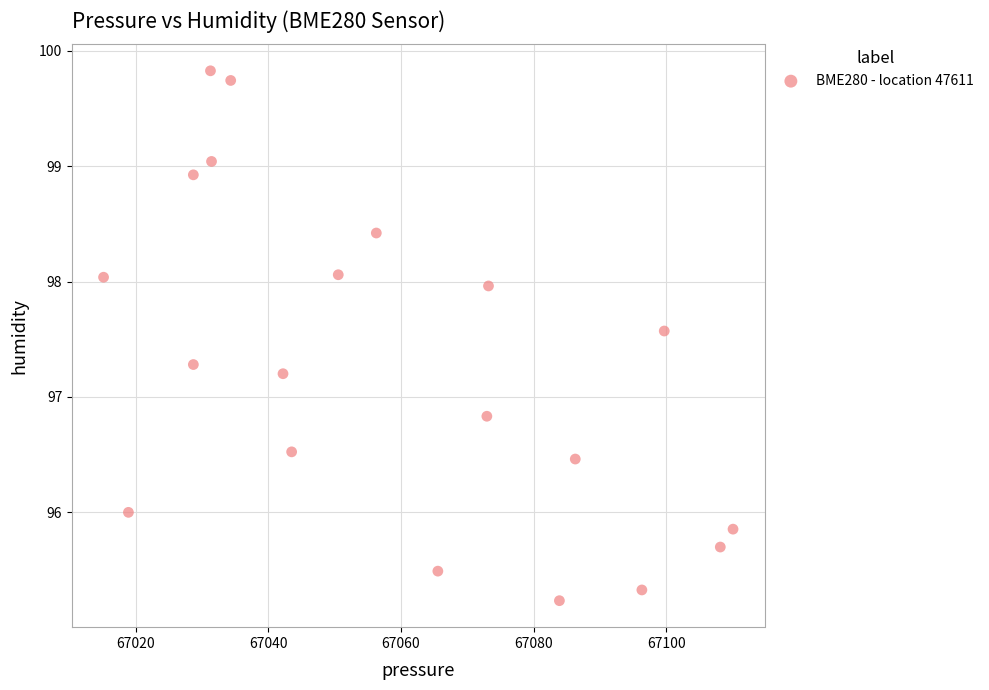

What is the range of X values (max minus min)?

94.9